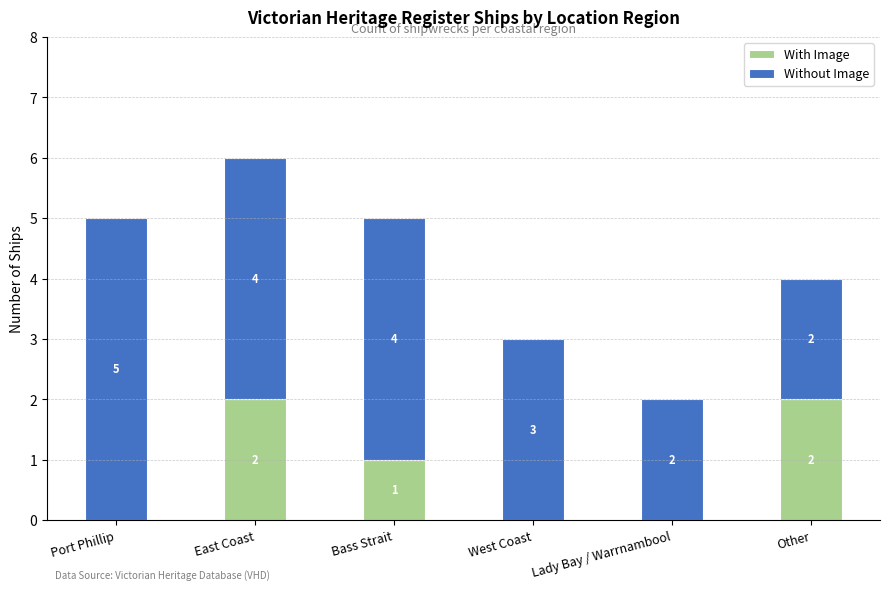

What are all the series names shown in the legend?

With Image, Without Image